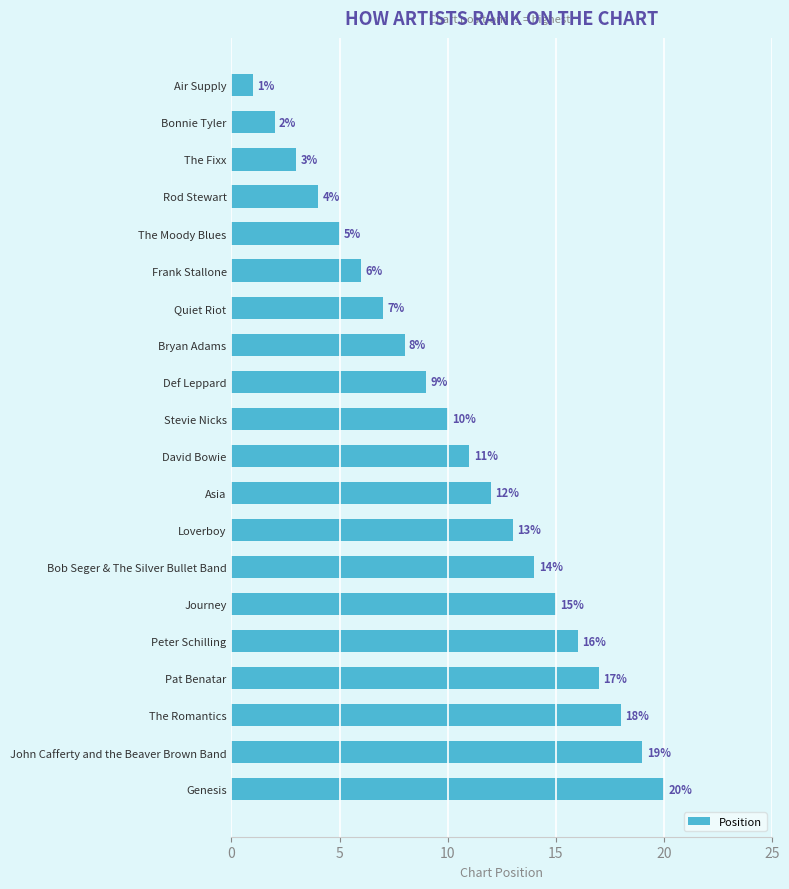

Are the bars grouped side by side (vs. stacked)?

No